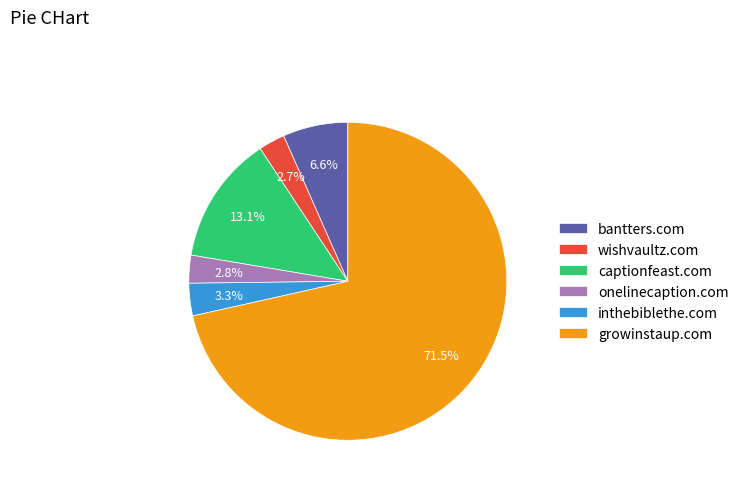

What is the majority slice?

growinstaup.com